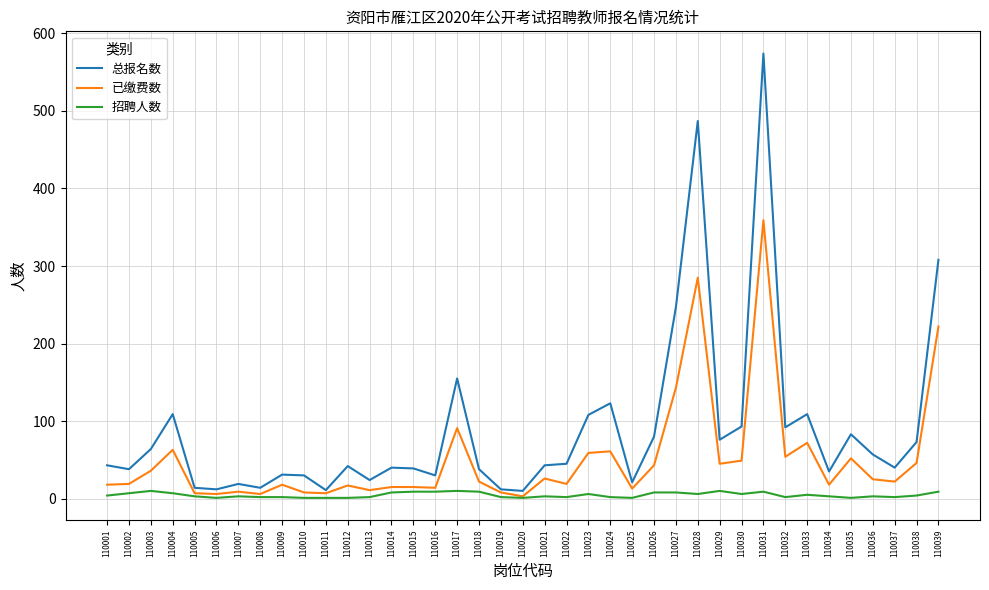

Which series has the largest total across all categories?

总报名数